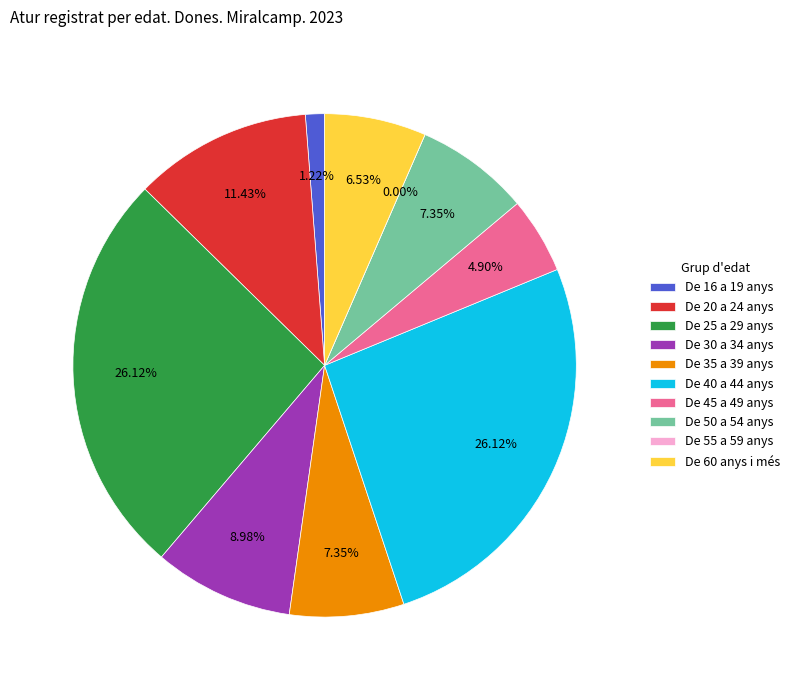

Do De 20 a 24 anys and De 35 a 39 anys together represent more than half of the pie?

No